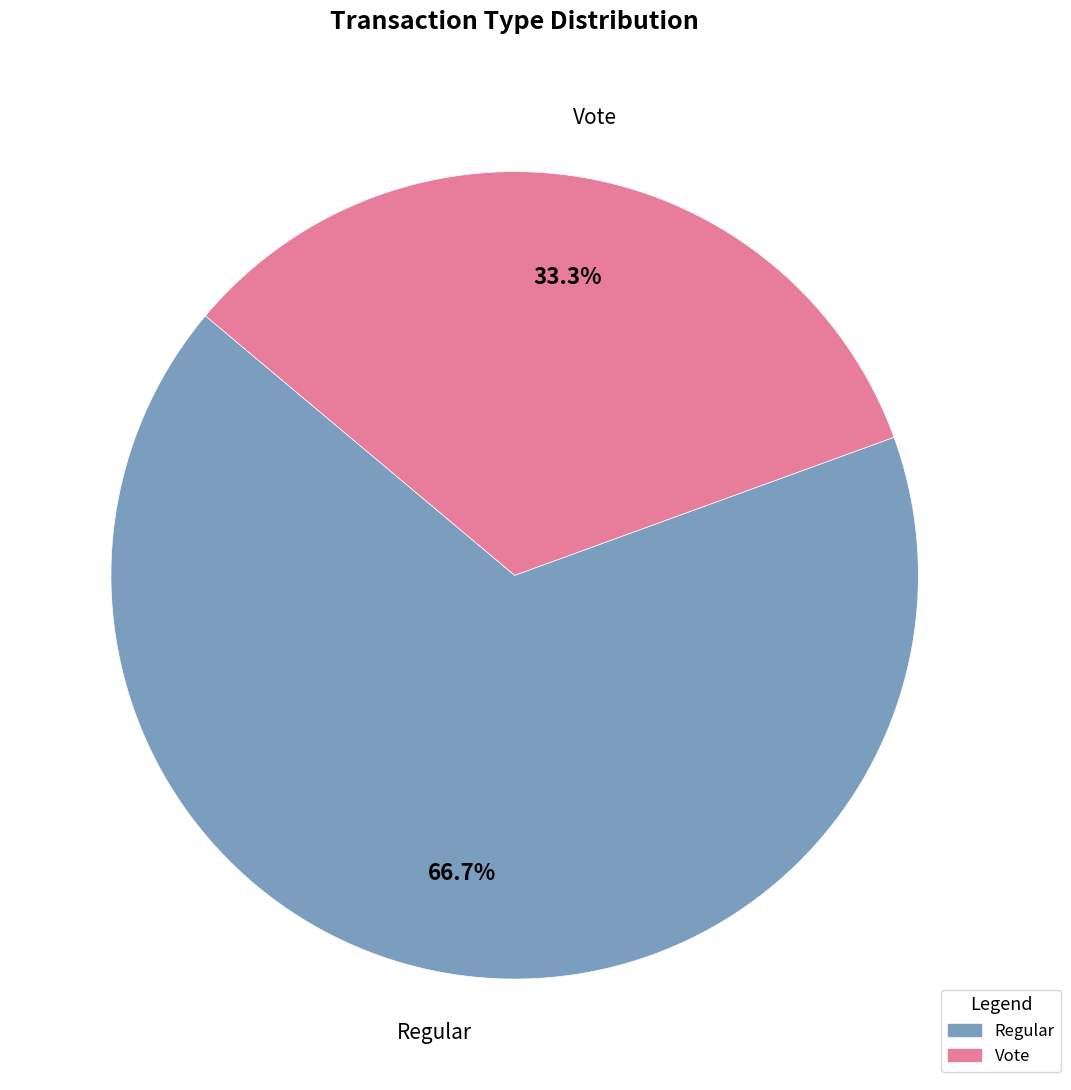

How many segments does this pie chart have?

2